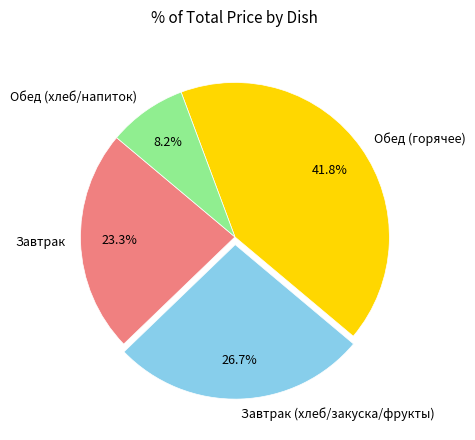

Do Обед (хлеб/напиток) and Завтрак together represent more than half of the pie?

No